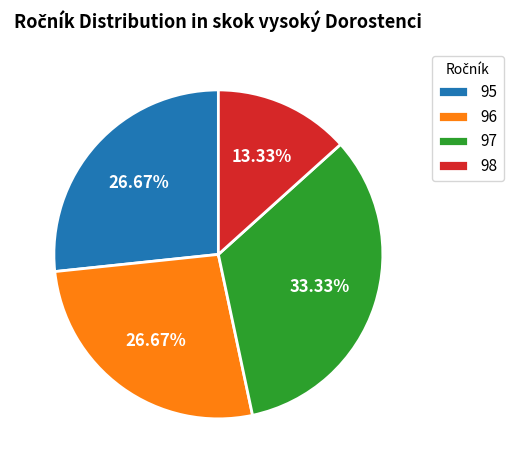

How many slices are in this pie chart?

4